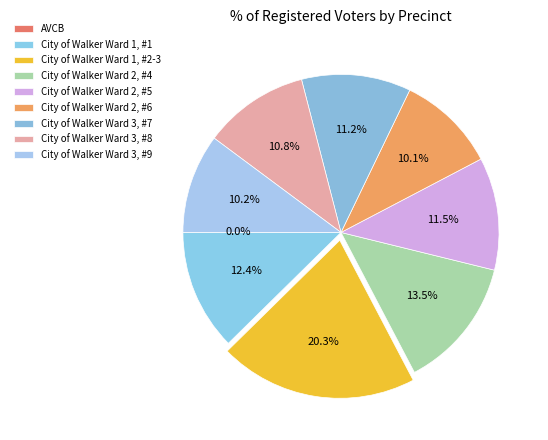

To the nearest percent, what percentage of the pie is City of Walker Ward 2, #5?

12%